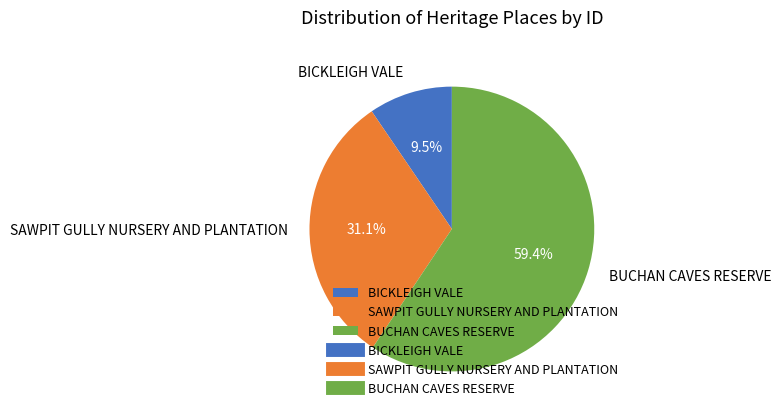

Does SAWPIT GULLY NURSERY AND PLANTATION represent more than half of the total?

No